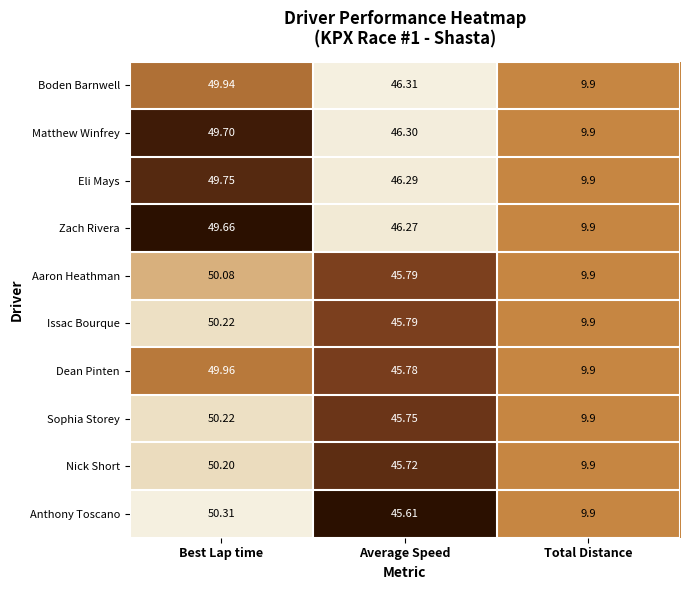

What is the total value across all series at Average Speed?

459.6